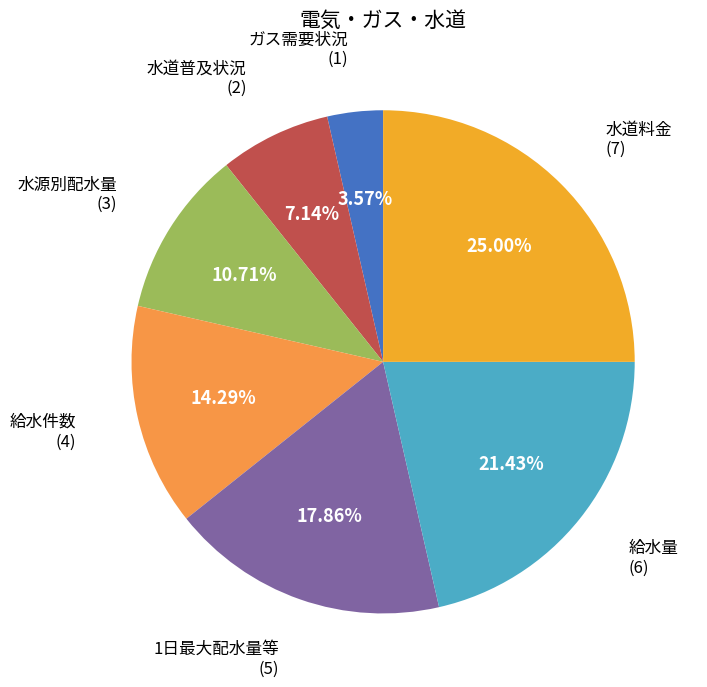

Which category has the biggest portion of the pie?

水道料金